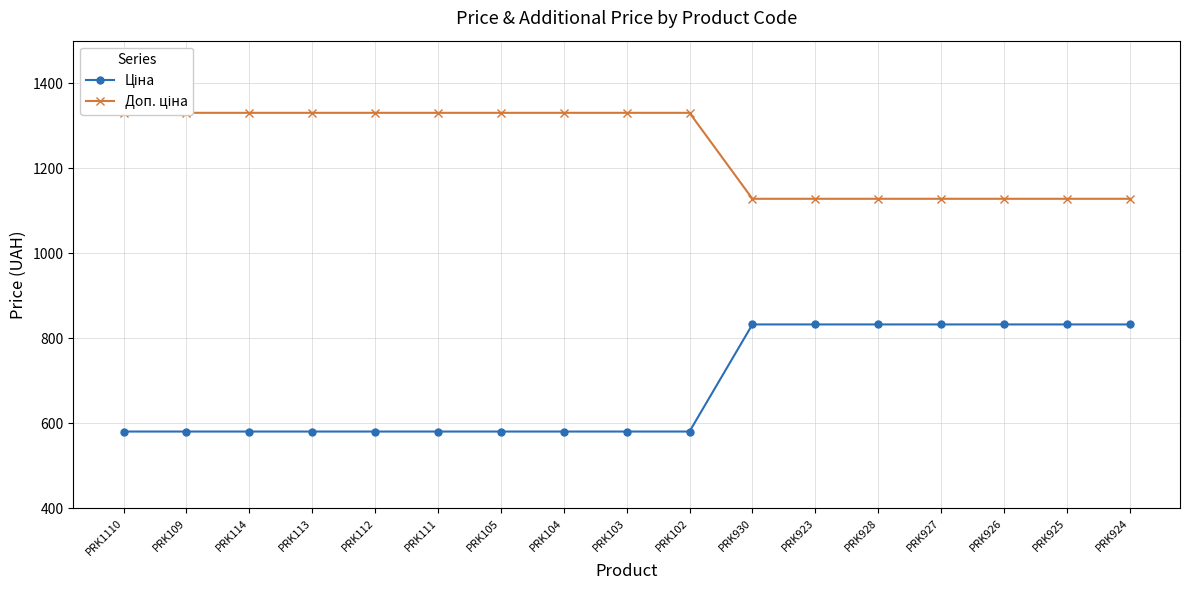

What is the difference between the maximum and minimum values in the Доп. ціна series?

202.3